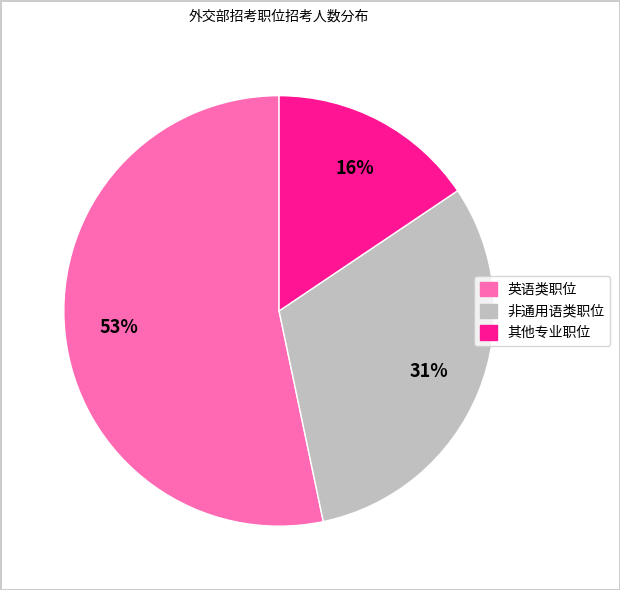

To the nearest percent, what is the average slice percentage?

33%